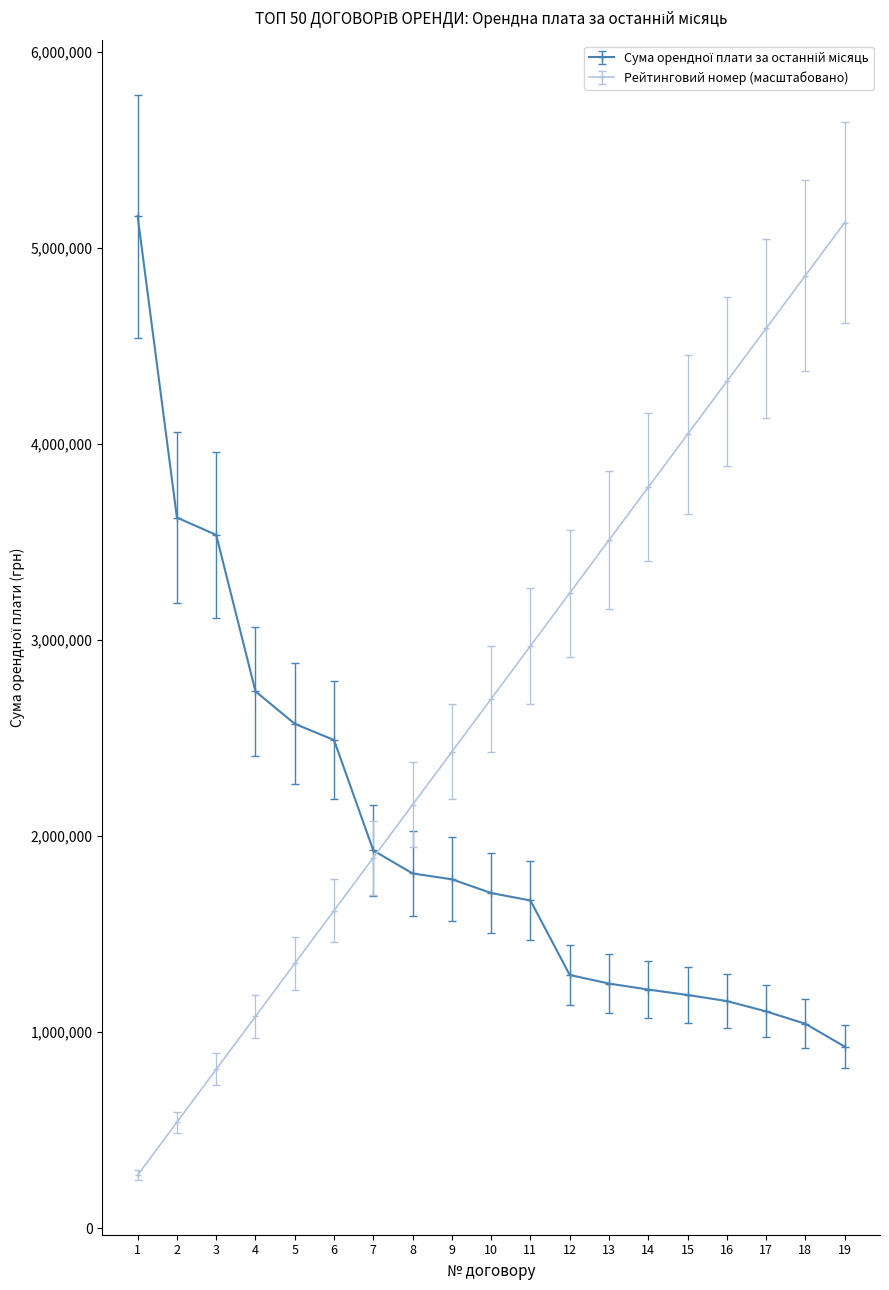

What is the approximate value of Рейтинговий номер (масштабовано) at 4?

1080000.0